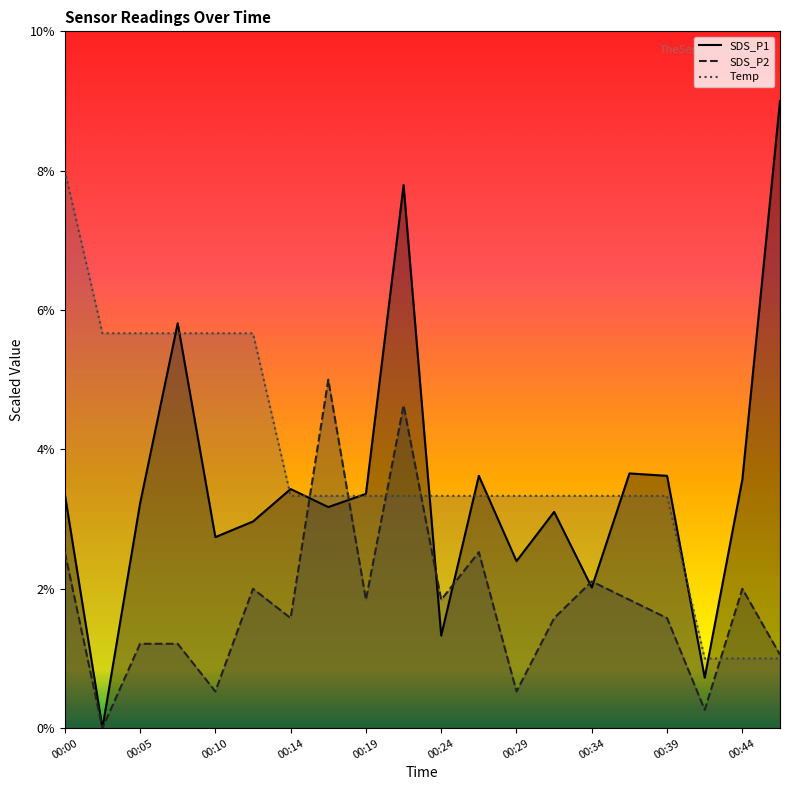

At which category is the sum across all series the highest?

00:22